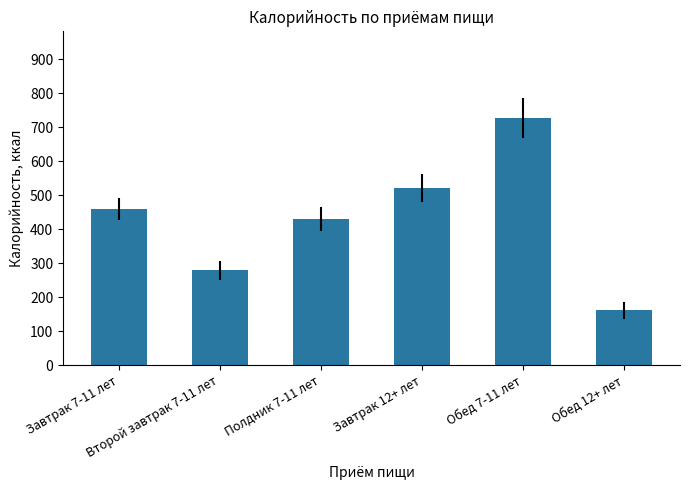

True or false: the data shows 104.3 at Полдник 7-11 лет.

False